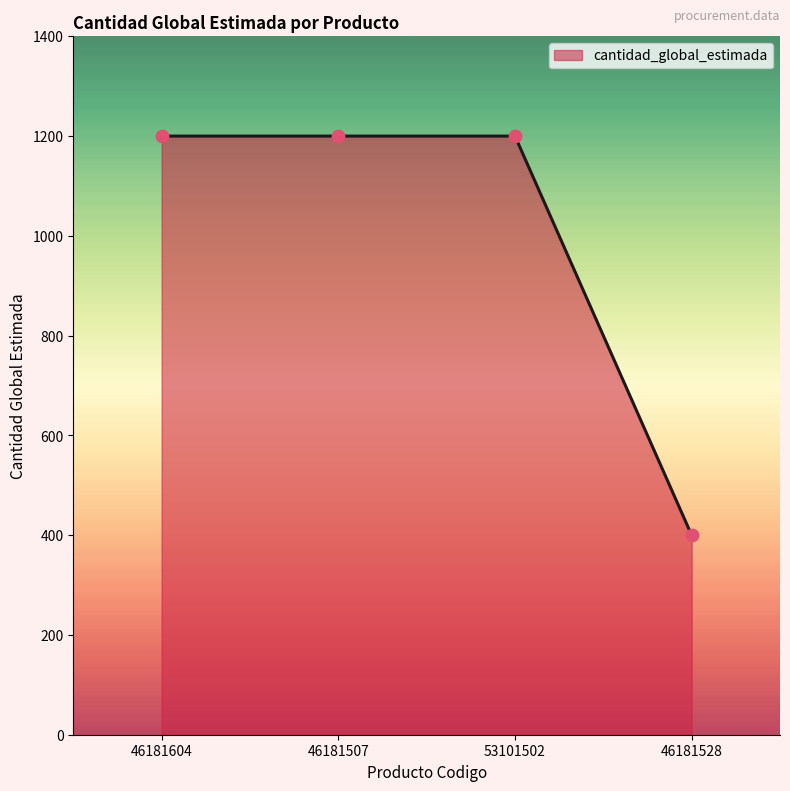

Between 53101502 and 46181528, which is larger?

53101502